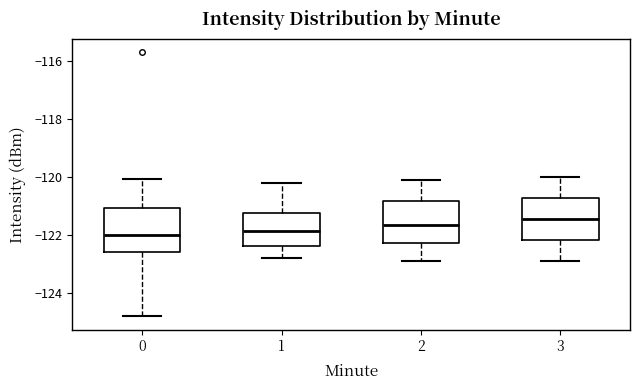

Reading left to right, read every box against the y-axis: the position of its median line, the range the box covers, and the ends of its whiskers. The values are not printed on the chart, so give them approximately, as read against the axis.

0: median -122.0, box -122.6 to -121.0, whiskers -124.8 to -120.0
1: median -121.8, box -122.4 to -121.2, whiskers -122.8 to -120.2
2: median -121.6, box -122.2 to -120.8, whiskers -122.8 to -120.0
3: median -121.4, box -122.2 to -120.8, whiskers -122.8 to -120.0